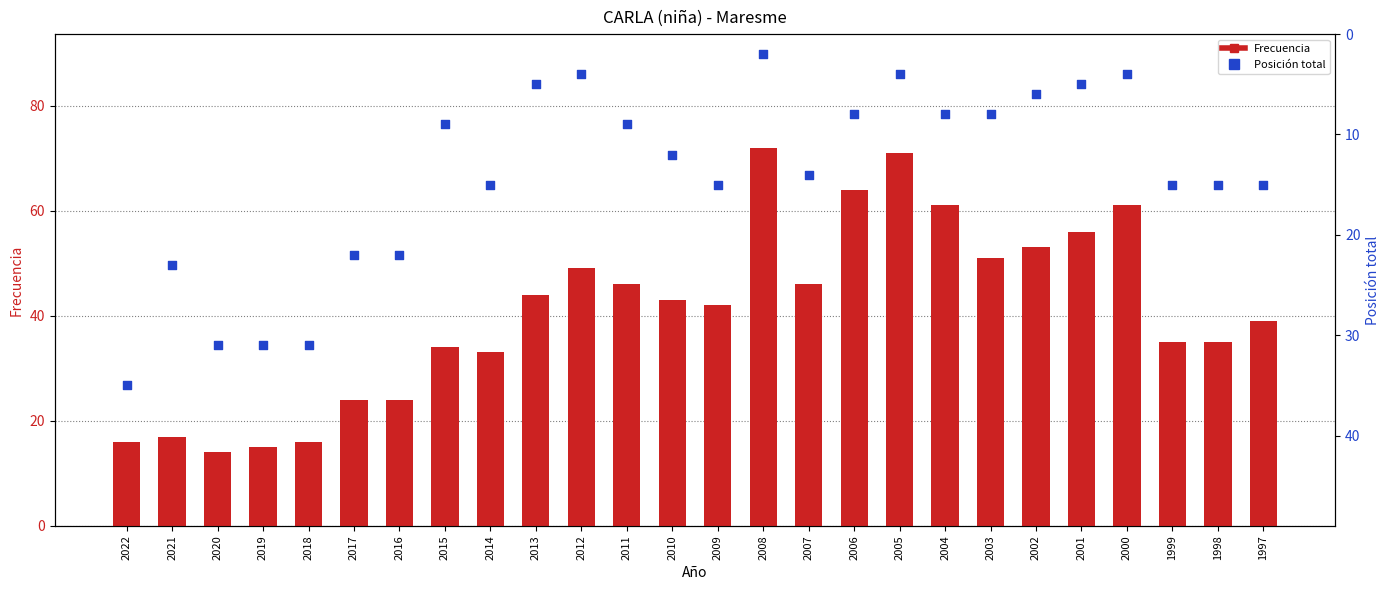

Which series has the largest Y range (max minus min)?

Frecuencia